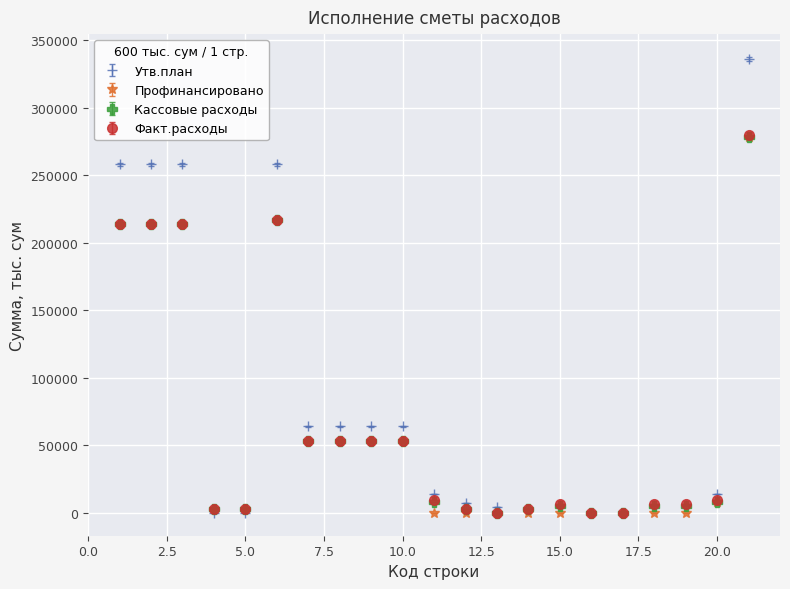

Which series has the largest range (max minus min)?

Утв.план